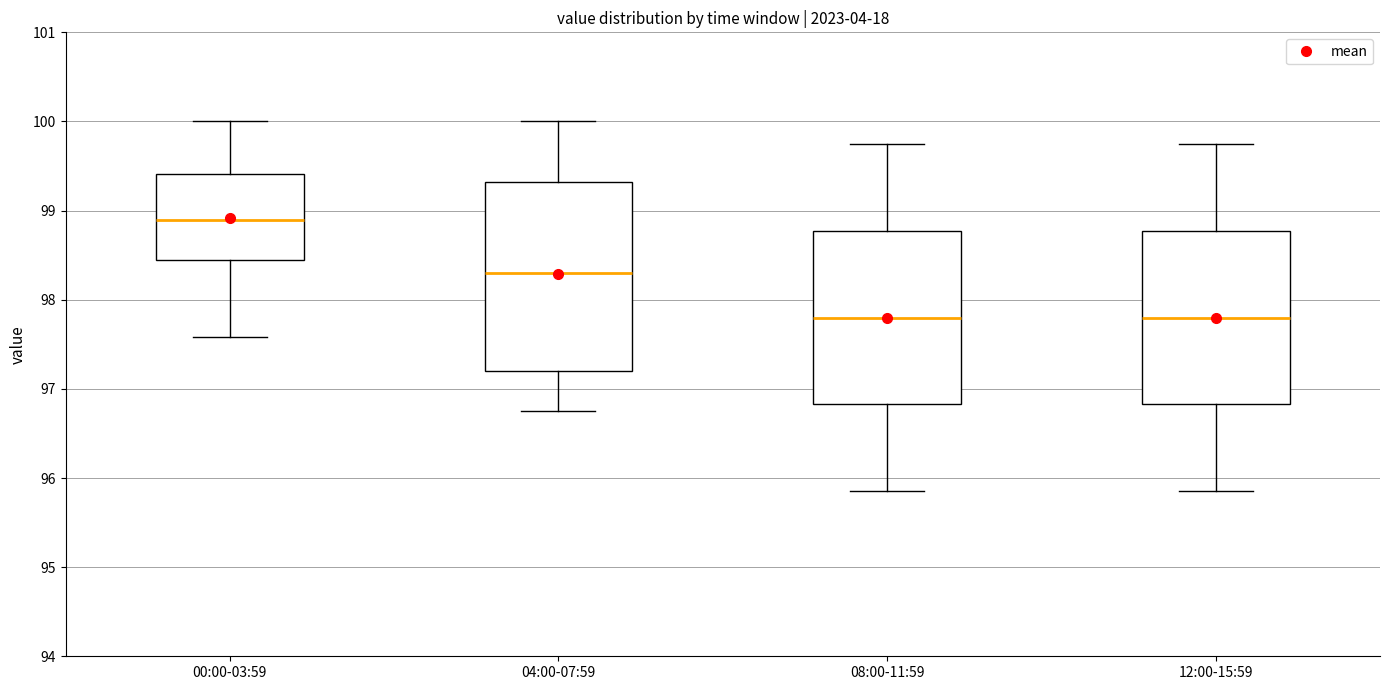

Comparing the boxes themselves (not the whiskers), which one is the tallest?

04:00-07:59